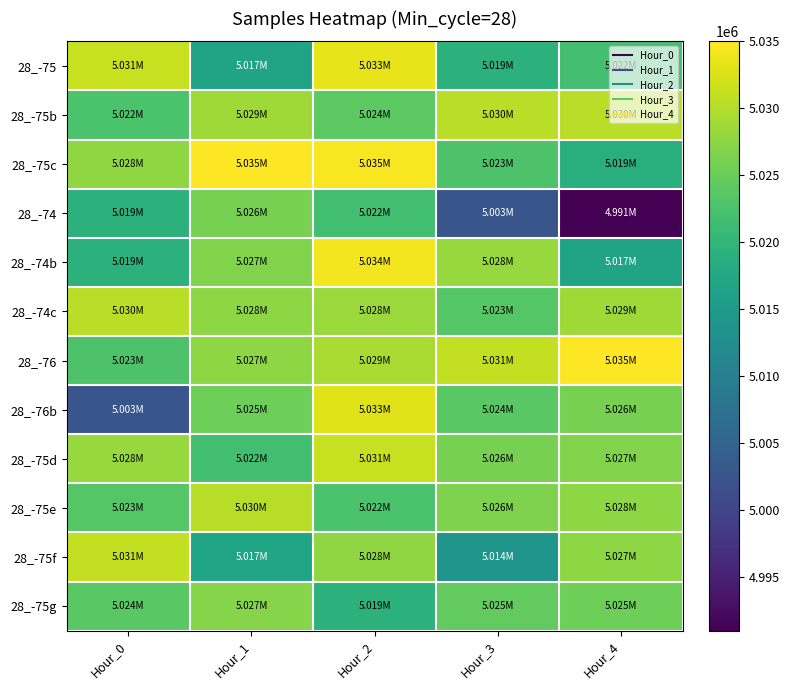

At how many categories does at least one series exceed 4996966?

5